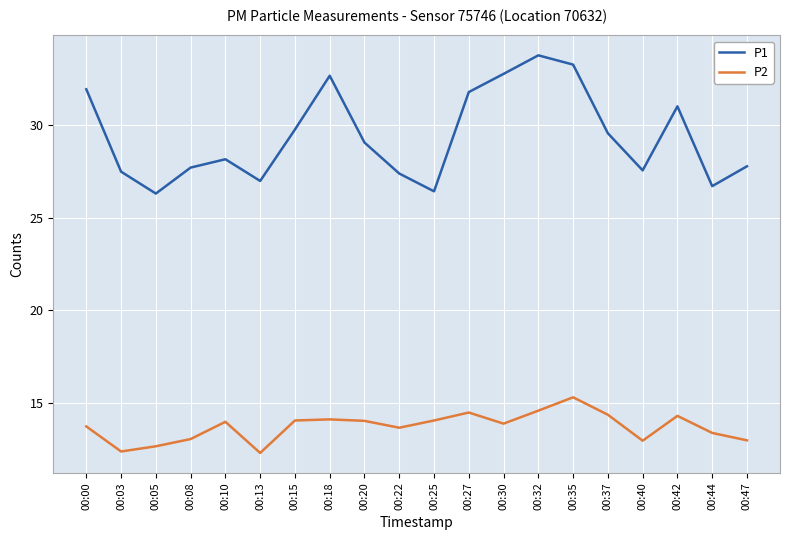

True or false: P2 has a value of 14.1 at 00:20.

True